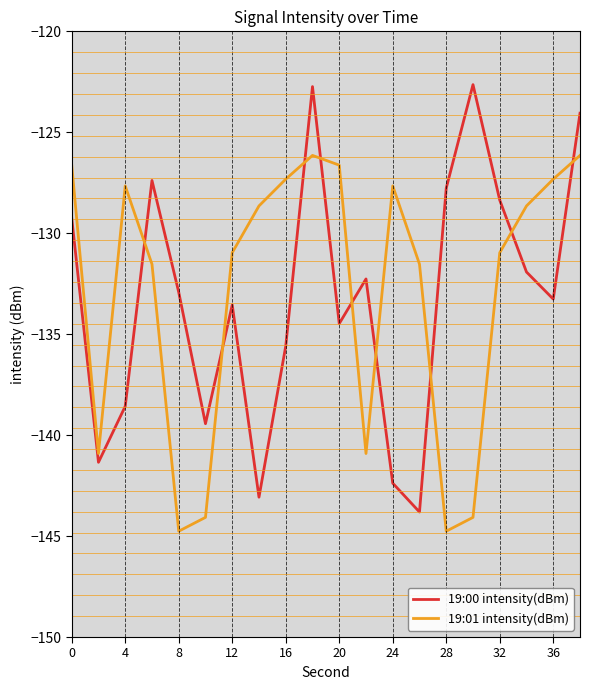

What is the minimum value for 19:01 intensity(dBm)?

-144.8